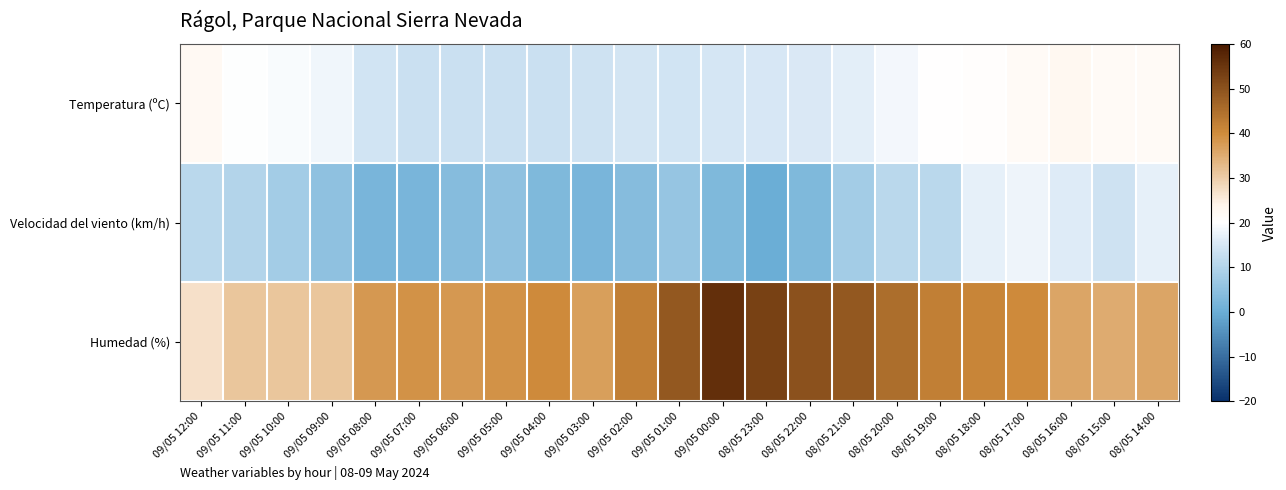

Reading left to right, list all the values displayed in this chart.

Temperatura (ºC): 09/05 12:00=22.4	09/05 11:00=19.9	09/05 10:00=19.3	09/05 09:00=18.2	09/05 08:00=14.1	09/05 07:00=13.4	09/05 06:00=13.3	09/05 05:00=13.4	09/05 04:00=13.2	09/05 03:00=14.0	09/05 02:00=14.6	09/05 01:00=14.3	09/05 00:00=14.8	08/05 23:00=15.0	08/05 22:00=15.6	08/05 21:00=16.8	08/05 20:00=18.7	08/05 19:00=20.2	08/05 18:00=20.5	08/05 17:00=21.7	08/05 16:00=22.6	08/05 15:00=21.8	08/05 14:00=21.8
Velocidad del viento (km/h): 09/05 12:00=11.0	09/05 11:00=10.0	09/05 10:00=8.0	09/05 09:00=5.0	09/05 08:00=2.0	09/05 07:00=2.0	09/05 06:00=4.0	09/05 05:00=5.0	09/05 04:00=3.0	09/05 03:00=2.0	09/05 02:00=4.0	09/05 01:00=6.0	09/05 00:00=3.0	08/05 23:00=0.0	08/05 22:00=3.0	08/05 21:00=8.0	08/05 20:00=11.0	08/05 19:00=11.0	08/05 18:00=17.0	08/05 17:00=18.0	08/05 16:00=16.0	08/05 15:00=14.0	08/05 14:00=17.0
Humedad (%): 09/05 12:00=27.0	09/05 11:00=31.0	09/05 10:00=31.0	09/05 09:00=31.0	09/05 08:00=38.0	09/05 07:00=39.0	09/05 06:00=38.0	09/05 05:00=39.0	09/05 04:00=40.0	09/05 03:00=37.0	09/05 02:00=42.0	09/05 01:00=49.0	09/05 00:00=56.0	08/05 23:00=53.0	08/05 22:00=50.0	08/05 21:00=49.0	08/05 20:00=45.0	08/05 19:00=42.0	08/05 18:00=41.0	08/05 17:00=40.0	08/05 16:00=36.0	08/05 15:00=35.0	08/05 14:00=36.0